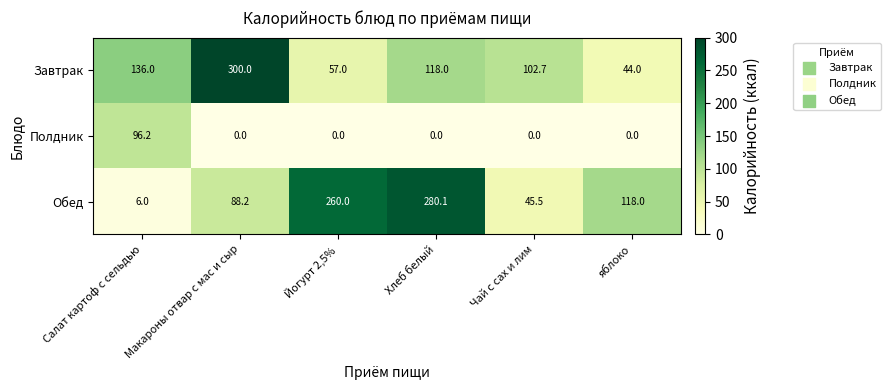

What is the difference between the second highest and second lowest values in the Обед series?

214.5